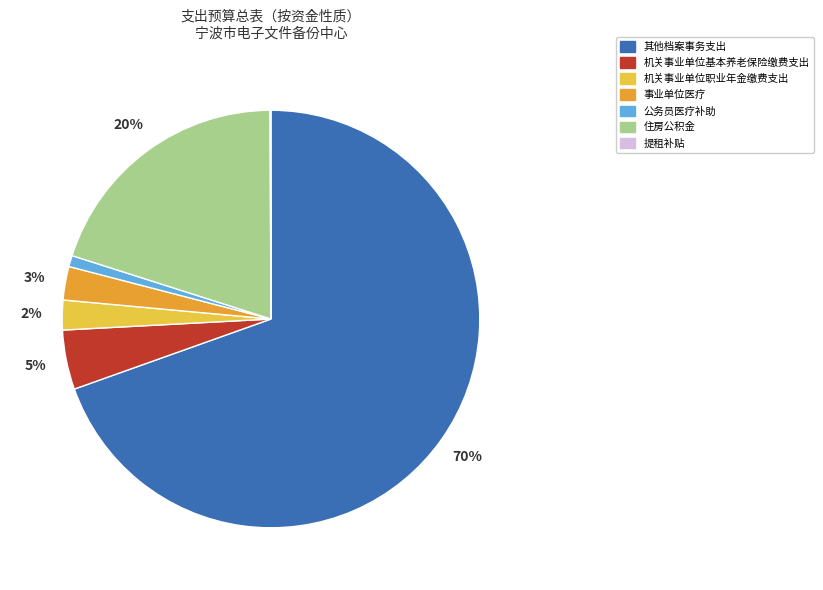

Combined, do 机关事业单位基本养老保险缴费支出 and 机关事业单位职业年金缴费支出 account for over 50%?

No